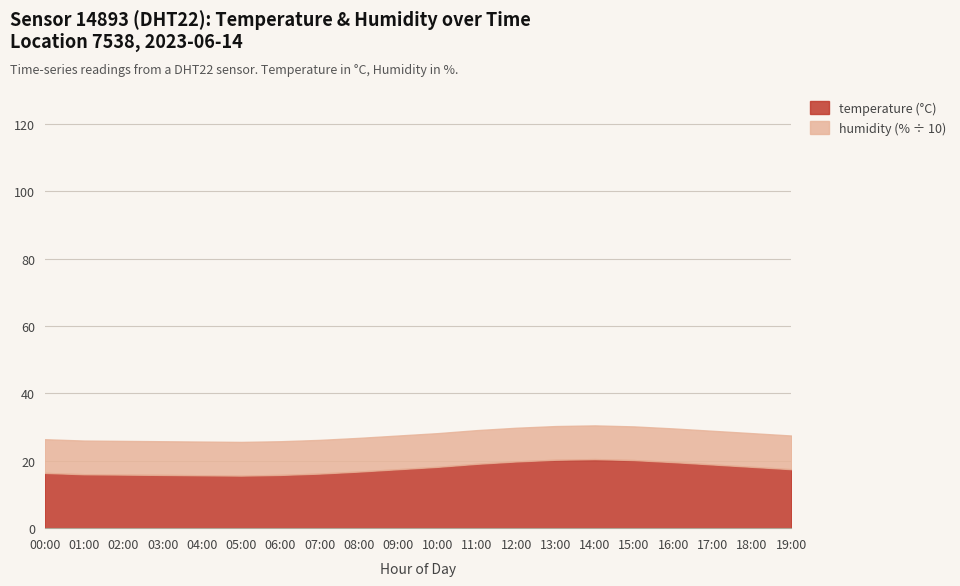

The temperature series shows 10.6 at 02:00. True or false?

False